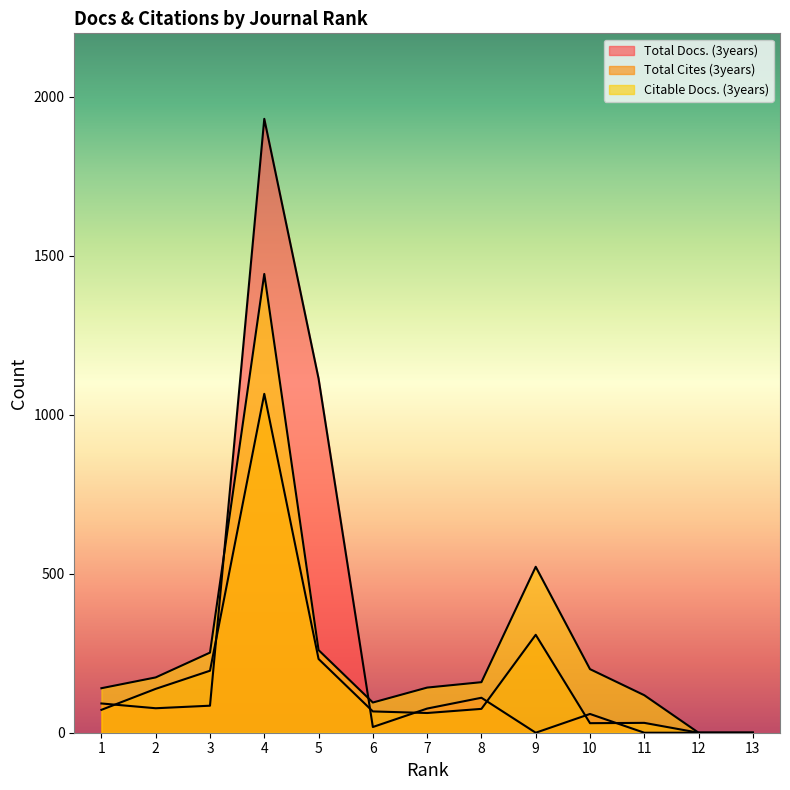

Which category has the highest value across all series?

4